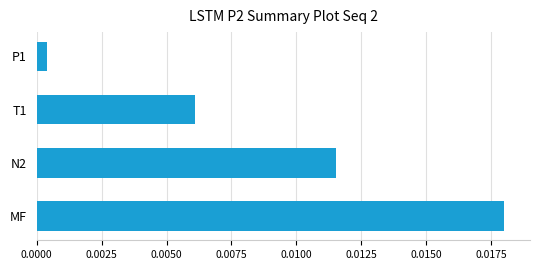

Between N2 and MF, which is larger?

MF